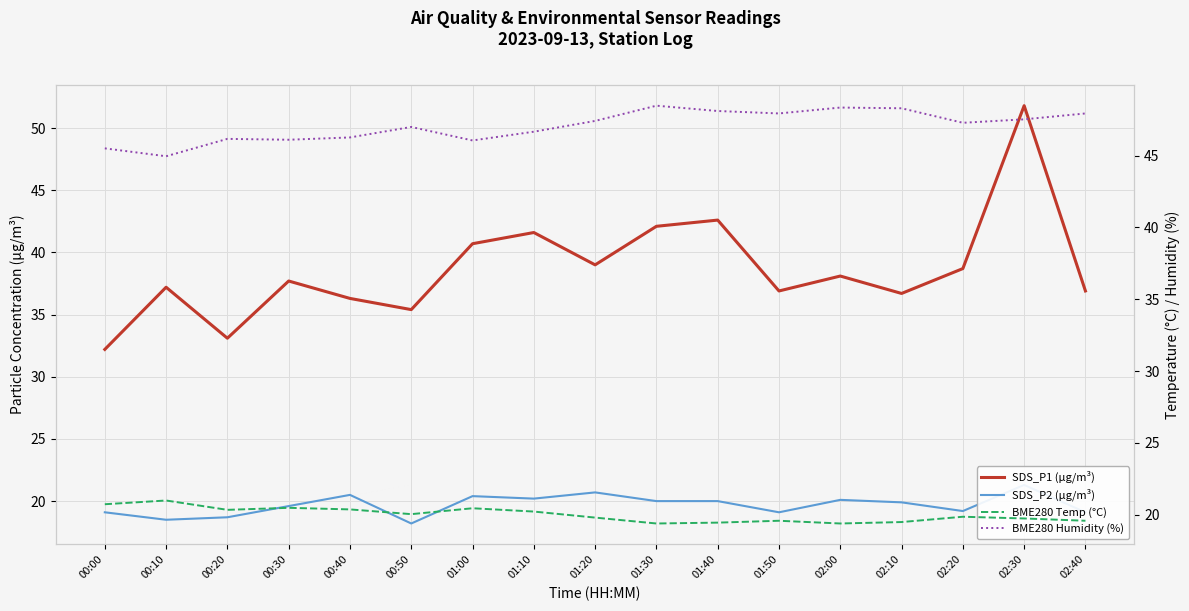

Which category has the lowest value across all series?

00:50